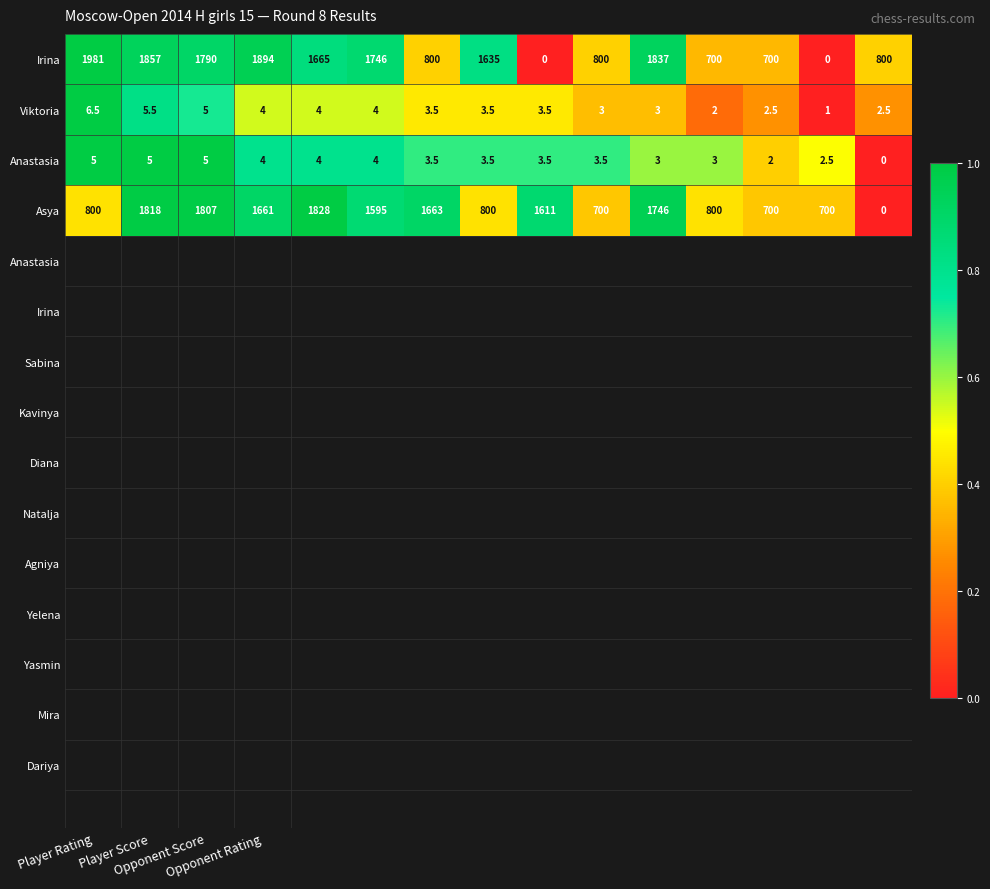

Which series has the largest range (max minus min)?

Irina